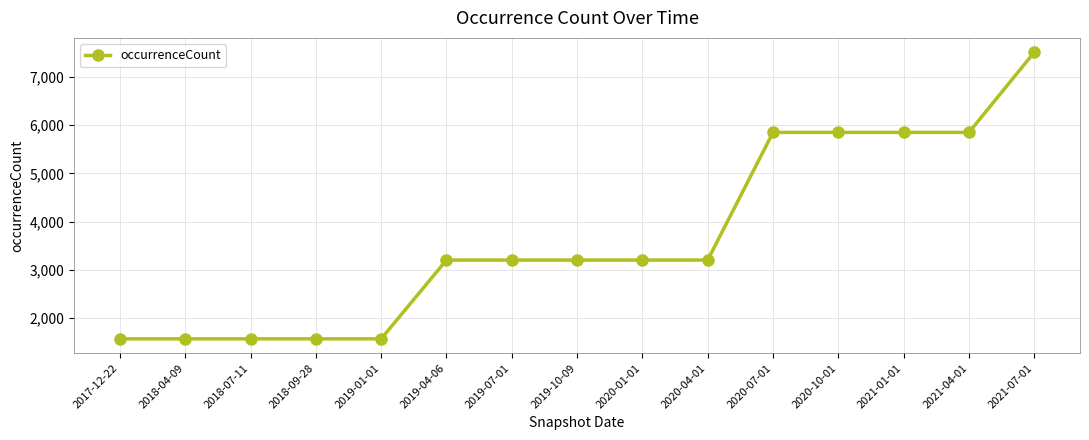

Does the chart have visible grid lines?

Yes